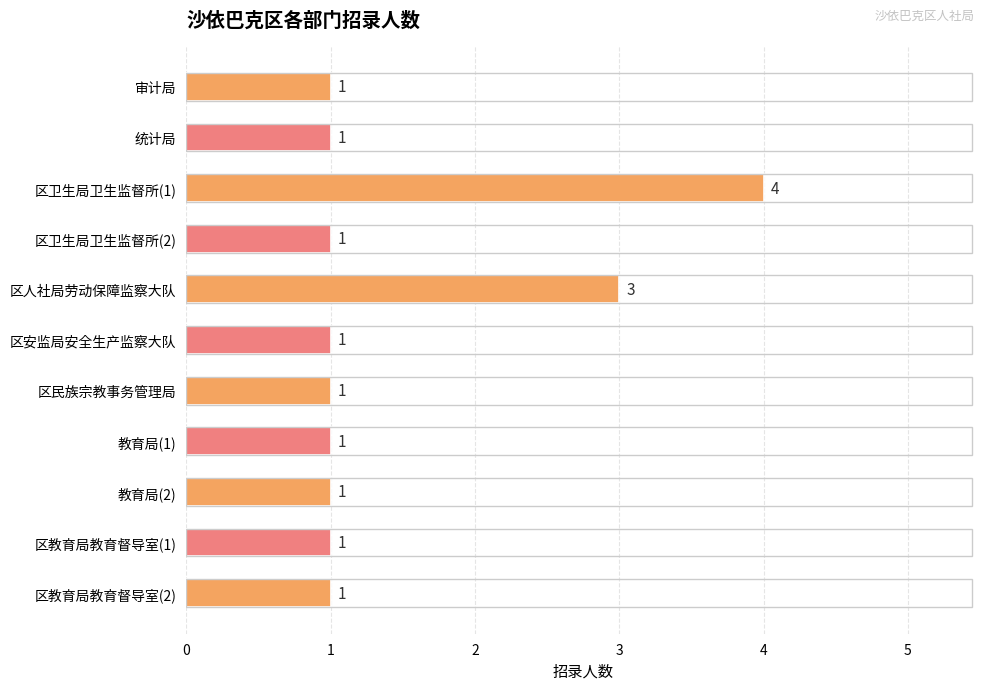

At which category does the chart reach its peak across all series?

区卫生局卫生监督所(1)